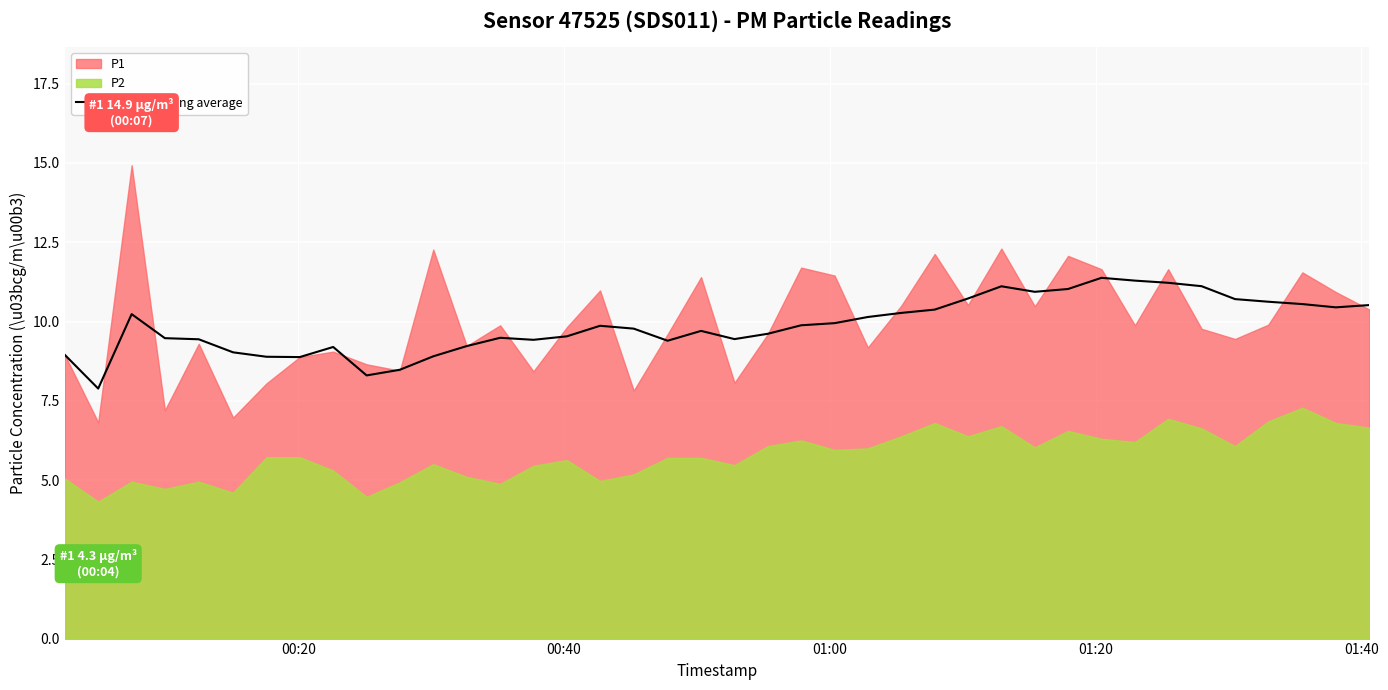

What is the minimum value for 7-point rolling average?

7.9